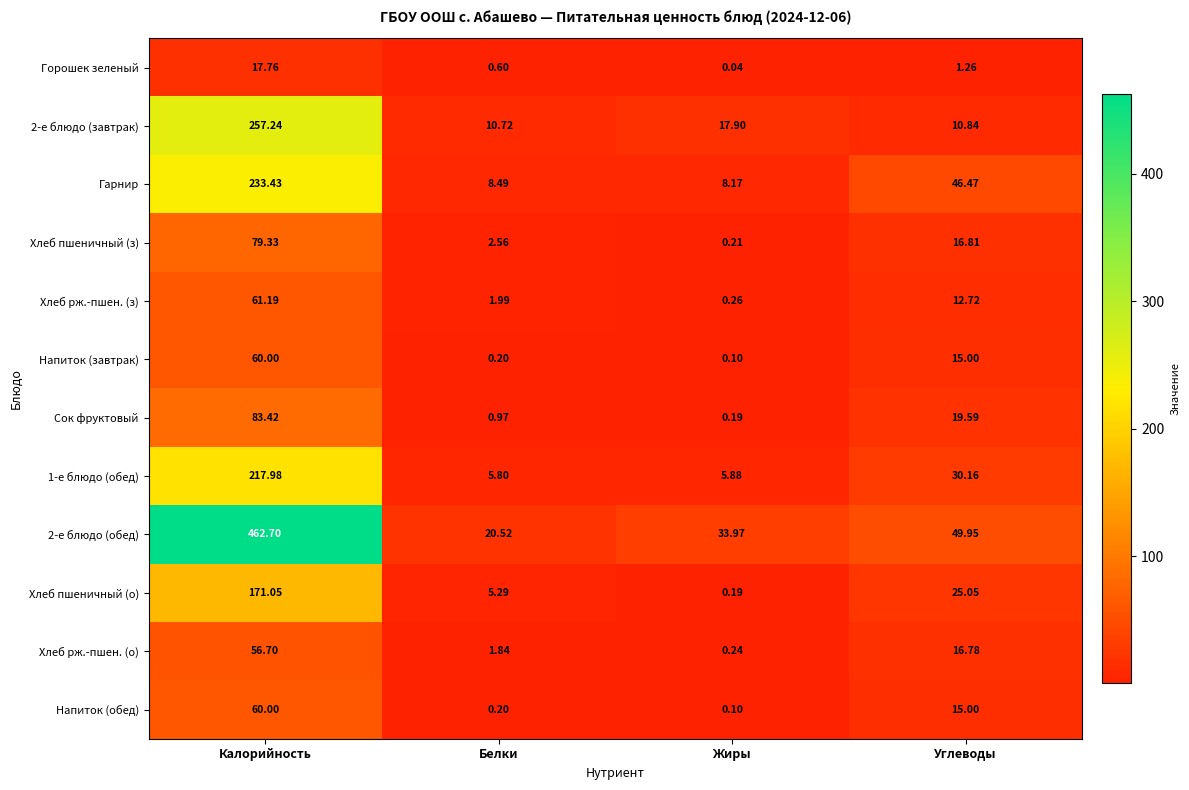

At which label does Хлеб пшеничный (о) reach its minimum?

Жиры